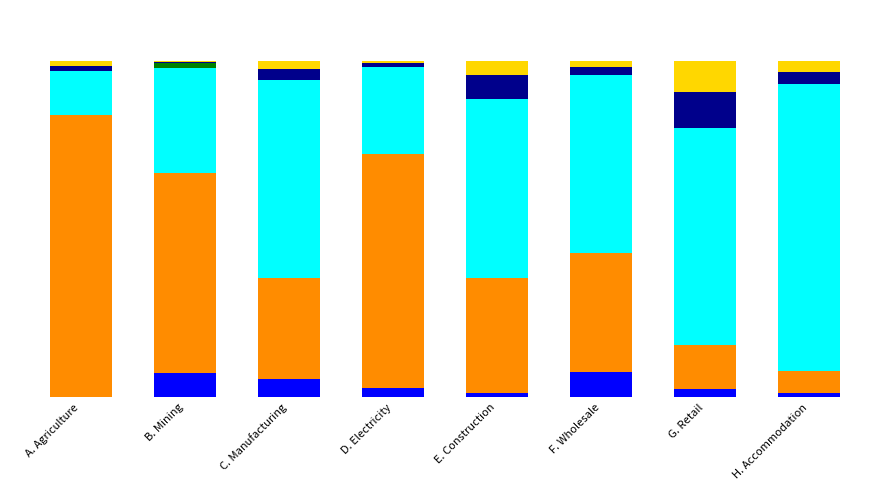

The value of Type 2 aggregate amount at C. Manufacturing is 0.2. True or false?

False